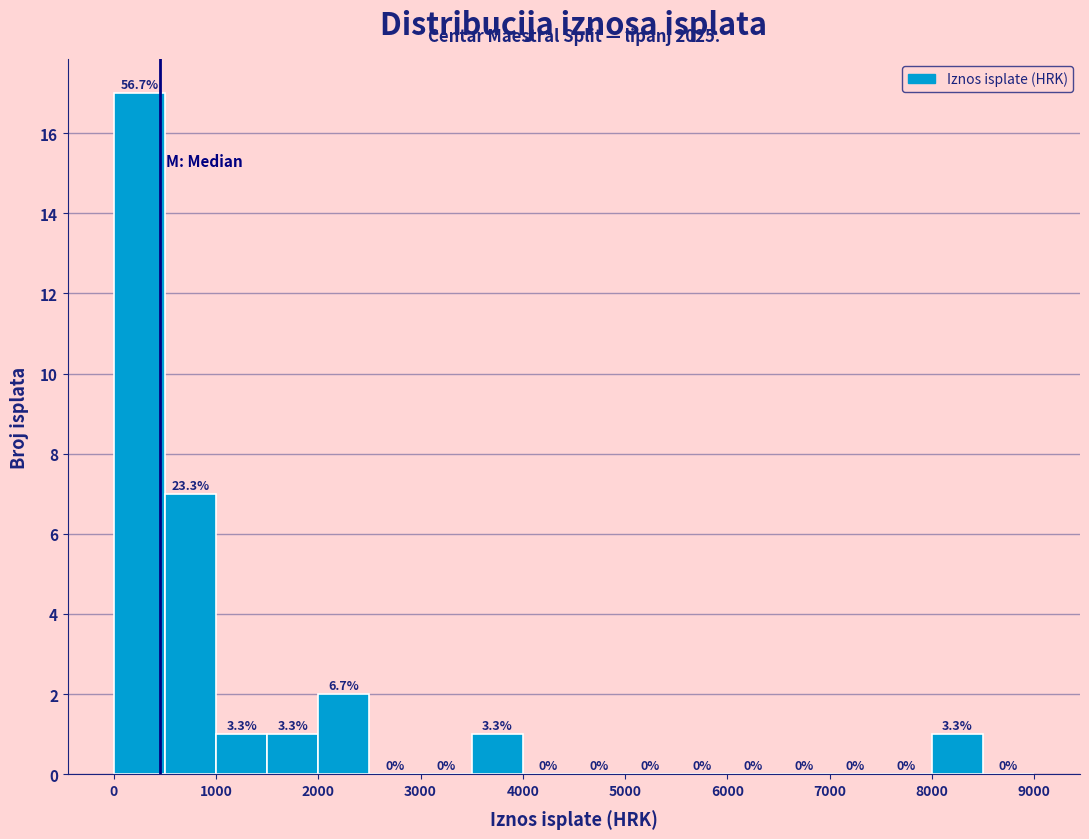

Over which range of the x-axis is the bar tallest?

0 to 500